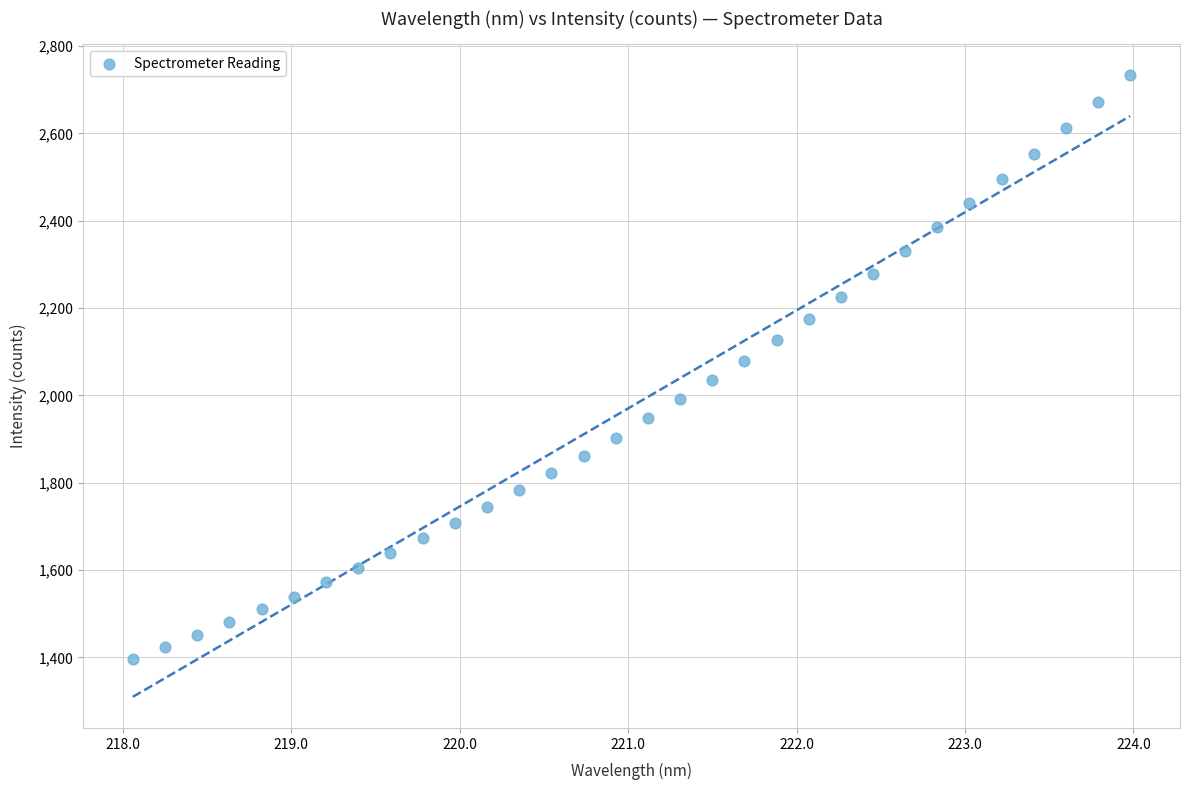

What is the range of Y values (max minus min)?

1336.1